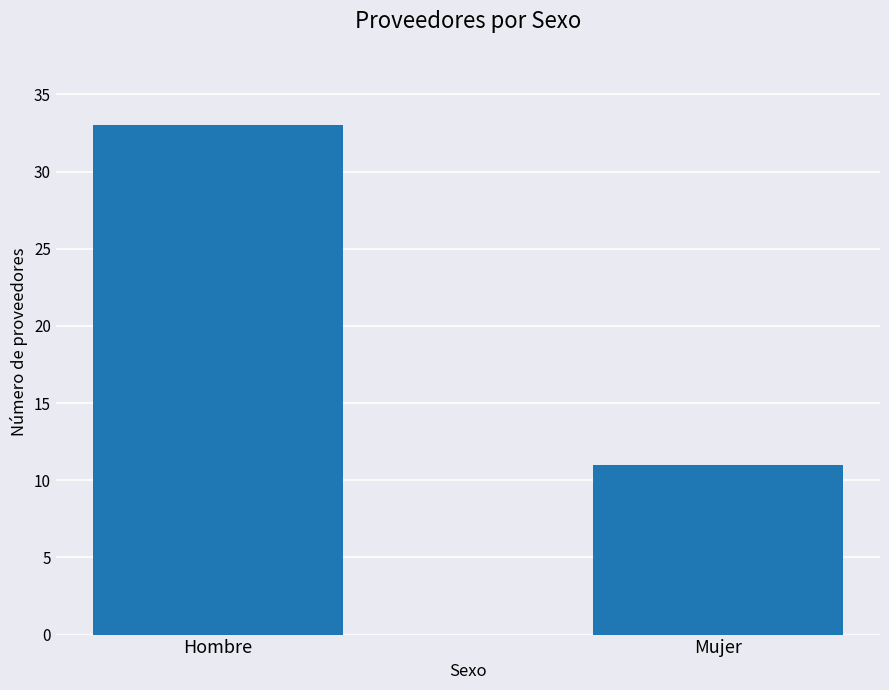

Are the bars grouped side by side (vs. stacked)?

No